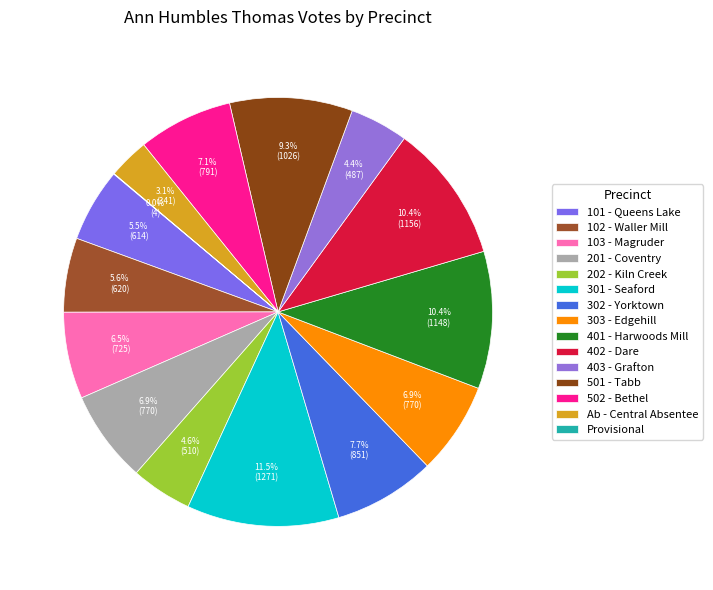

How much of the chart is everything except 401 - Harwoods Mill?

89.6%